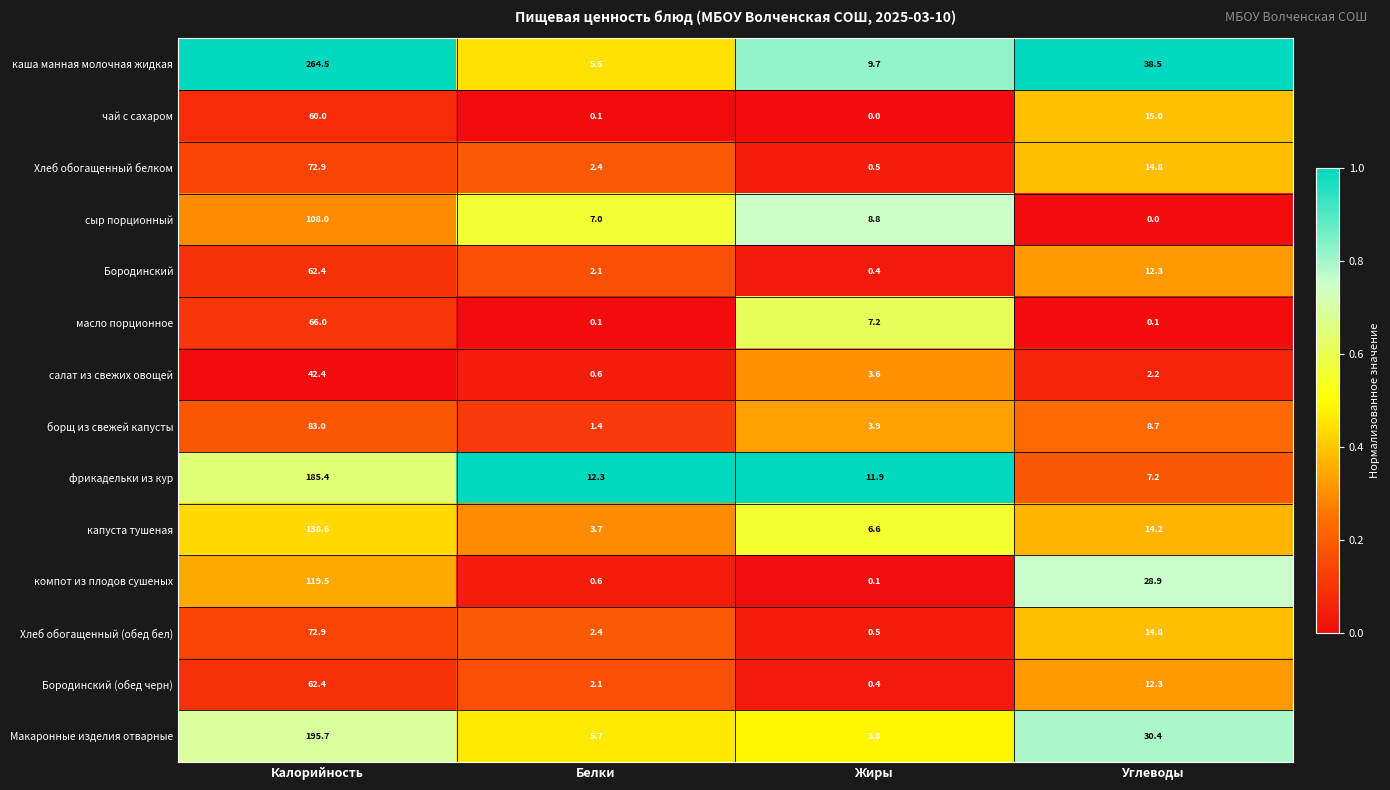

Rank the categories by Хлеб обогащенный (обед бел) value from highest to lowest.

Калорийность, Углеводы, Белки, Жиры